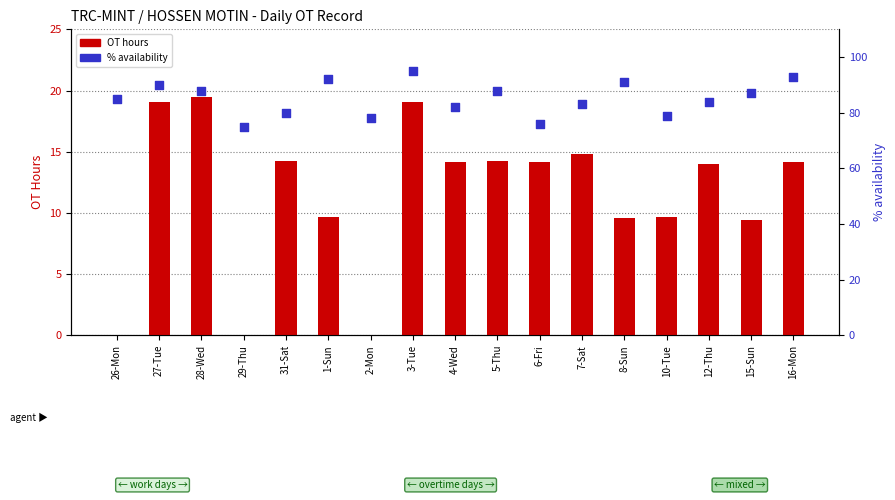

What are all the series names shown in the legend?

OT hours, % availability